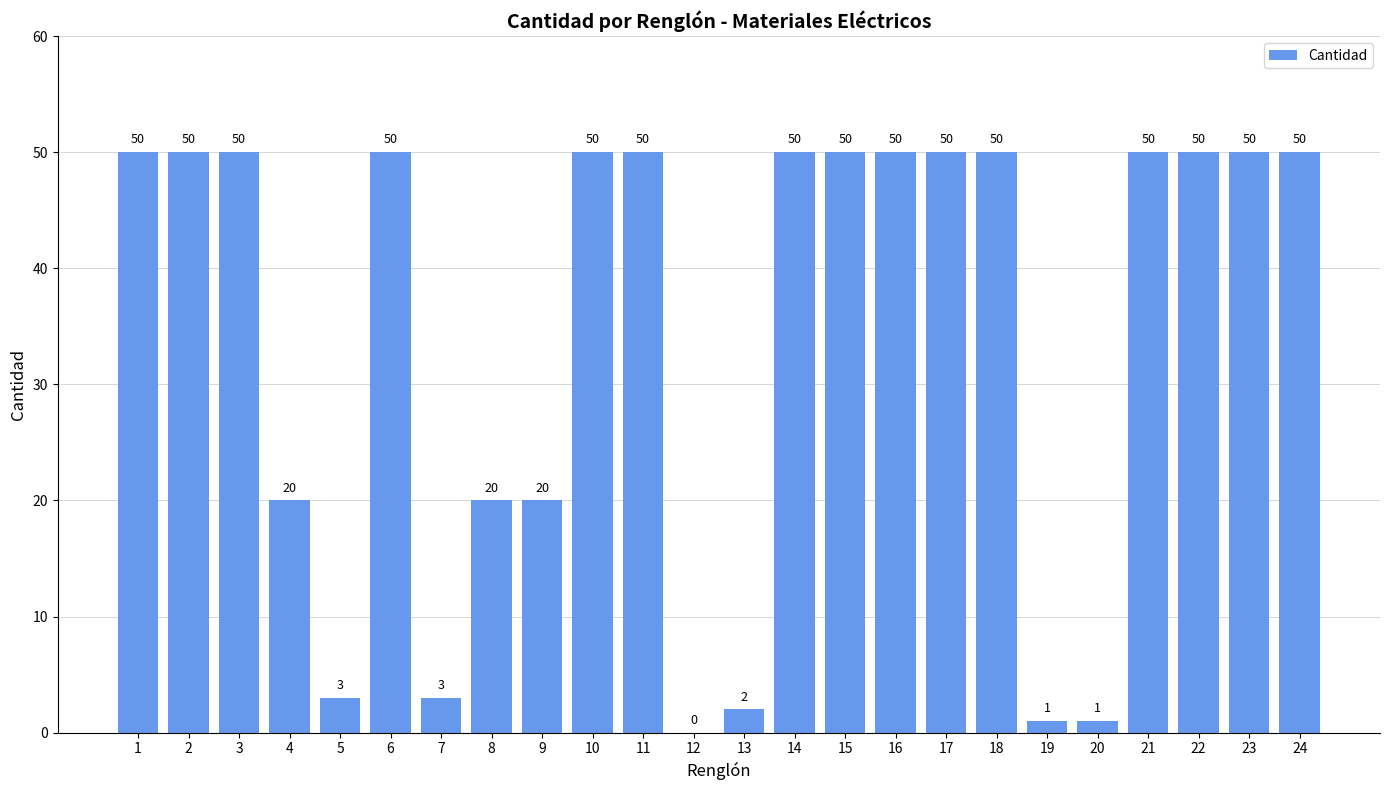

What is the greatest value displayed?

50